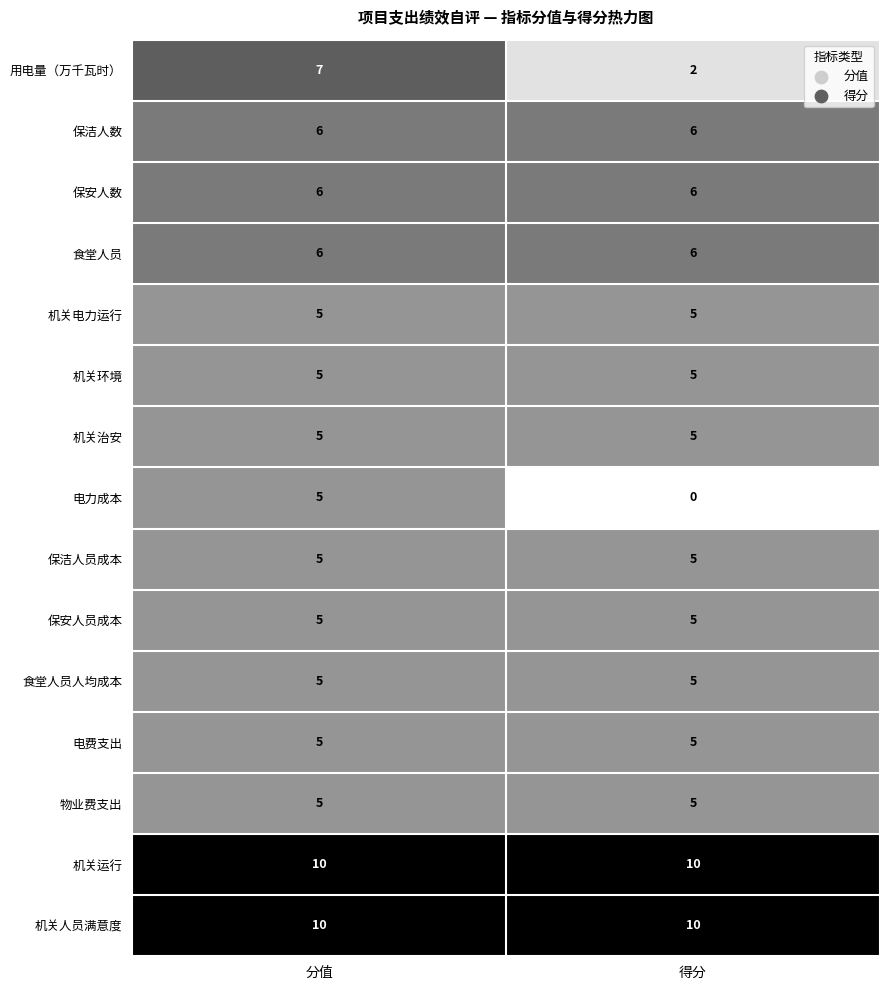

What is the sum of all 食堂人员 values?

12